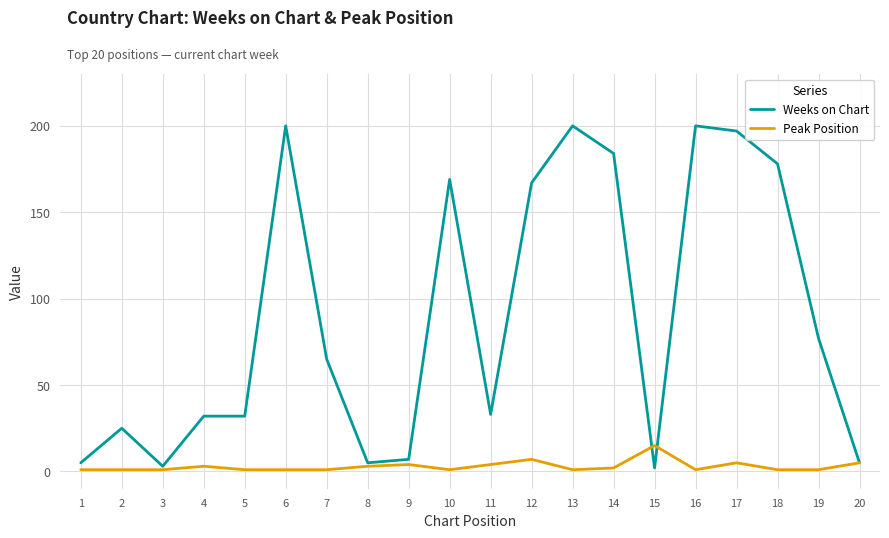

What are all the series names shown in the legend?

Weeks on Chart, Peak Position